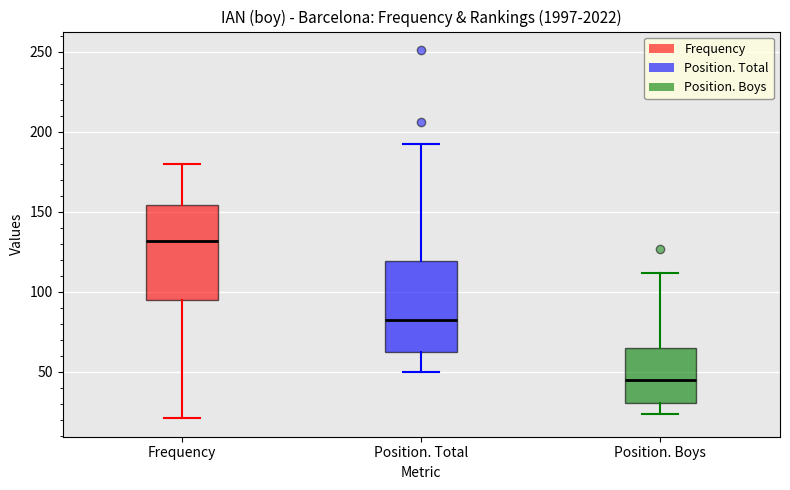

Which box's median line is the lowest?

Position. Boys